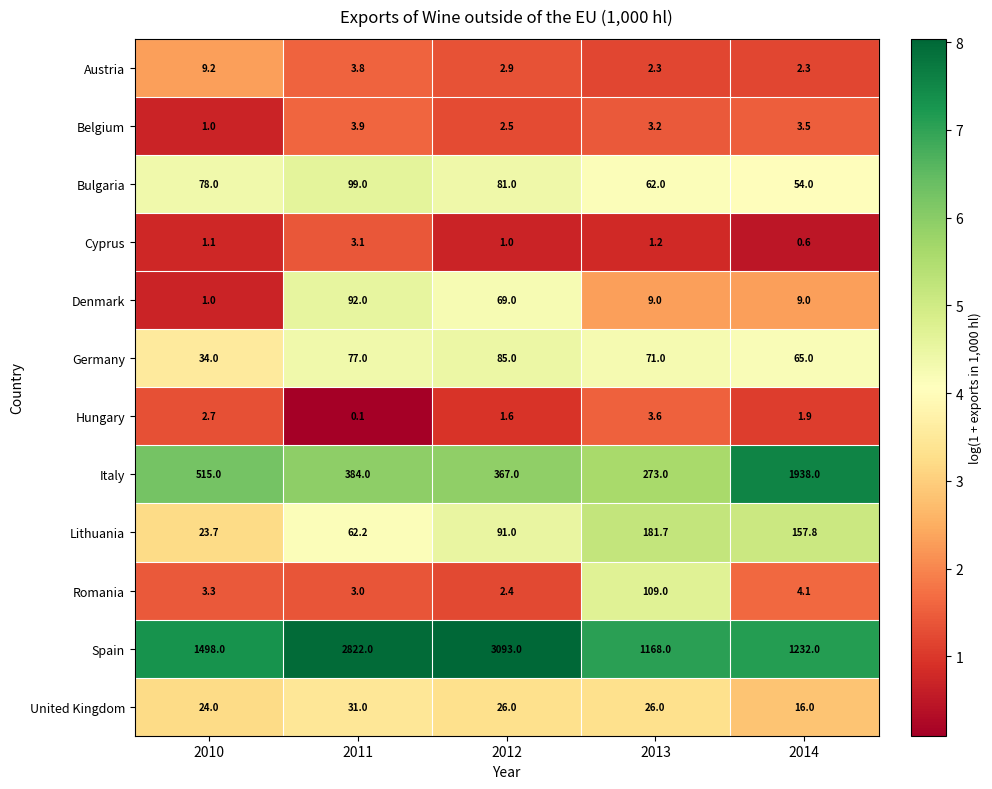

At how many categories does at least one series exceed 4?

5